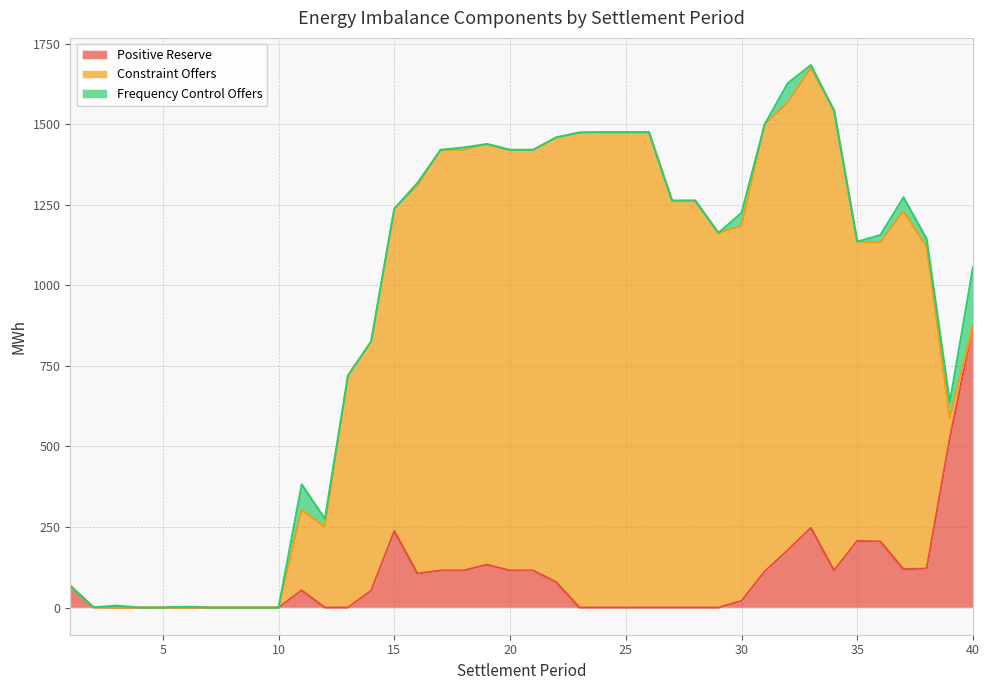

How many interior local peaks does the Frequency Control Offers series have?

8